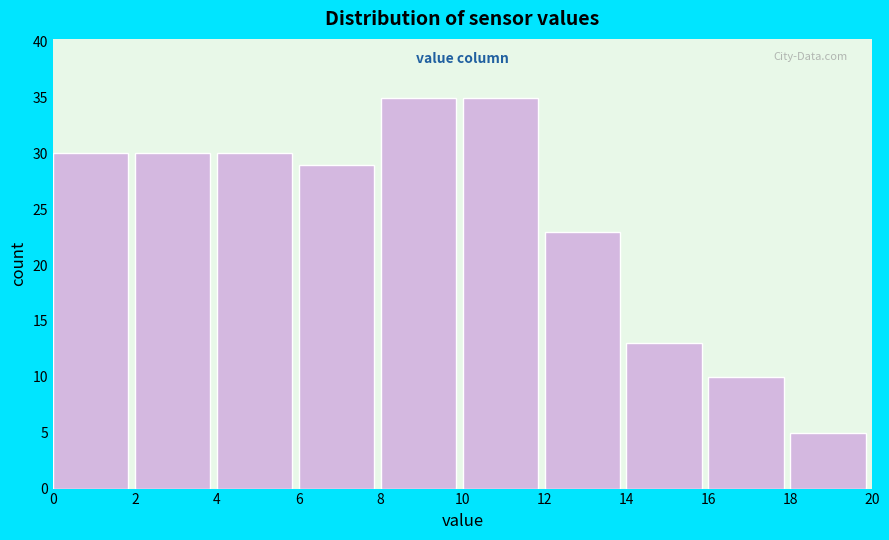

Reading left to right, transcribe this chart: for each bar, give the range it covers on the x-axis and its height. The values are not printed on the chart, so give them approximately, as read against the axis.

0 to 2: 30
2 to 4: 30
4 to 6: 30
6 to 8: 29
8 to 10: 35
10 to 12: 35
12 to 14: 23
14 to 16: 13
16 to 18: 10
18 to 20: 5